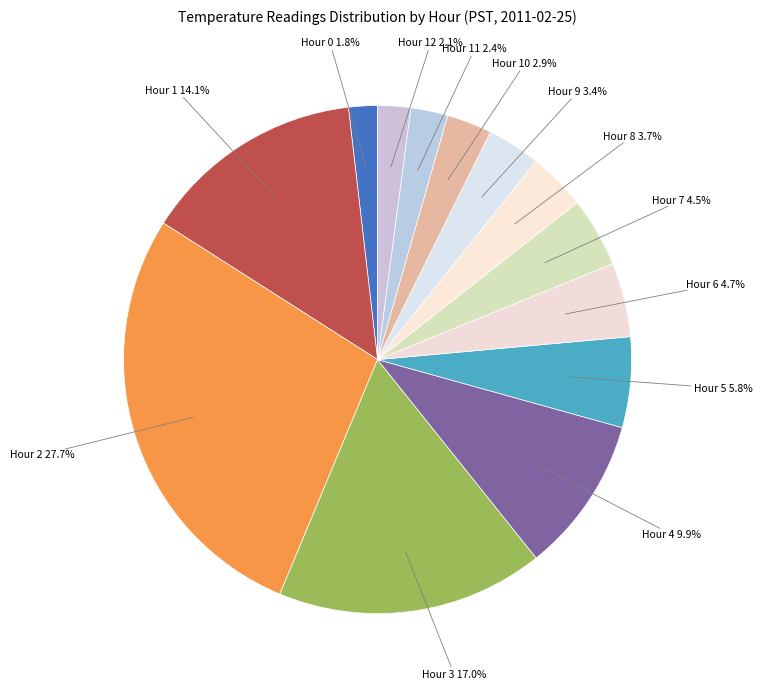

Which slice is the largest?

Hour 2